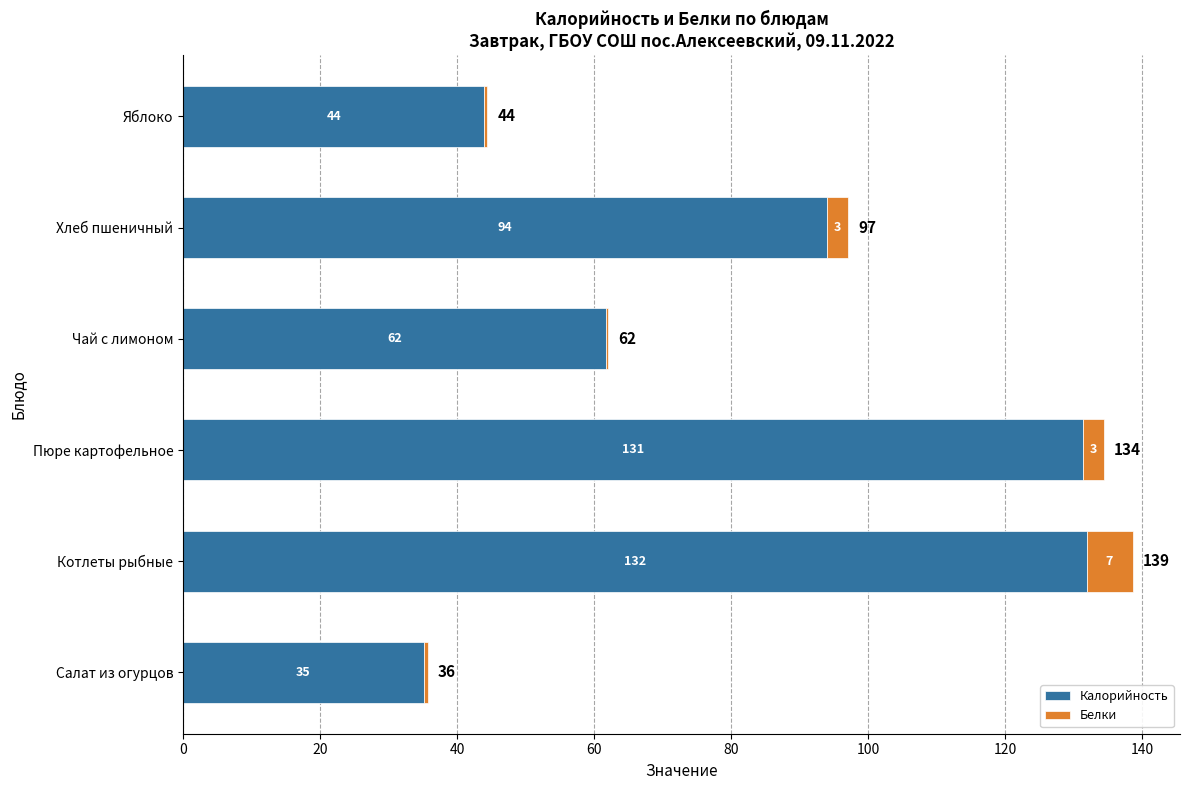

Which category has the highest value in the Калорийность series?

Котлеты рыбные